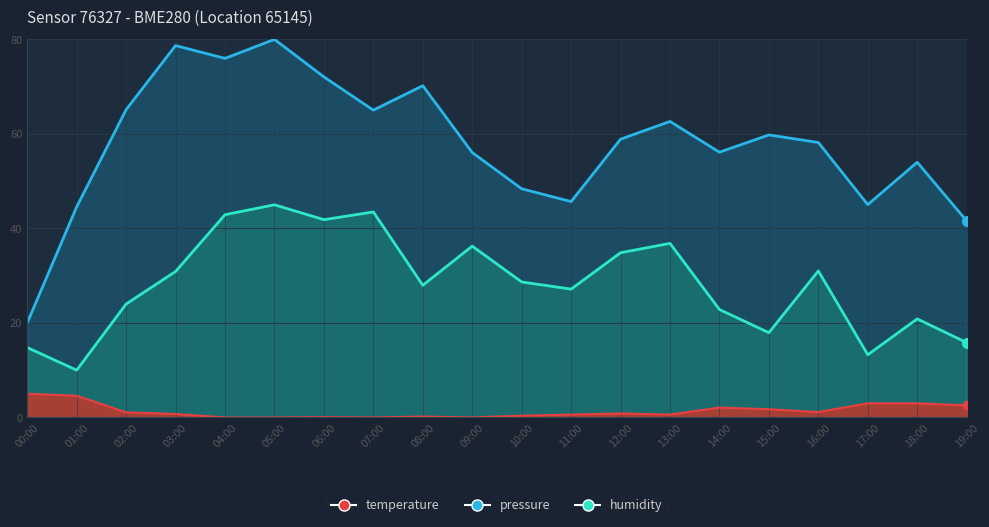

At which label is temperature closest to 2?

14:00